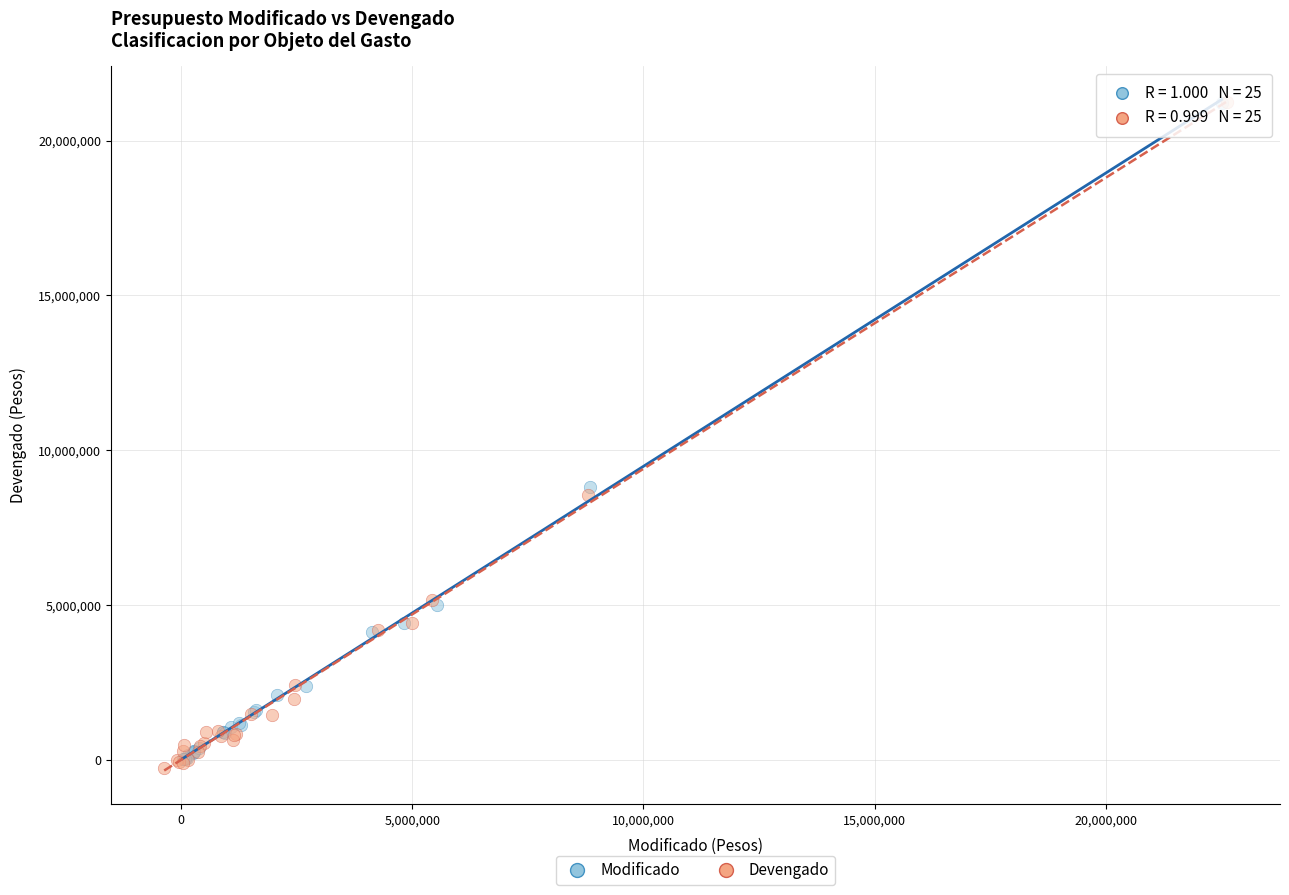

What are all the series names shown in the legend?

Modificado, Devengado